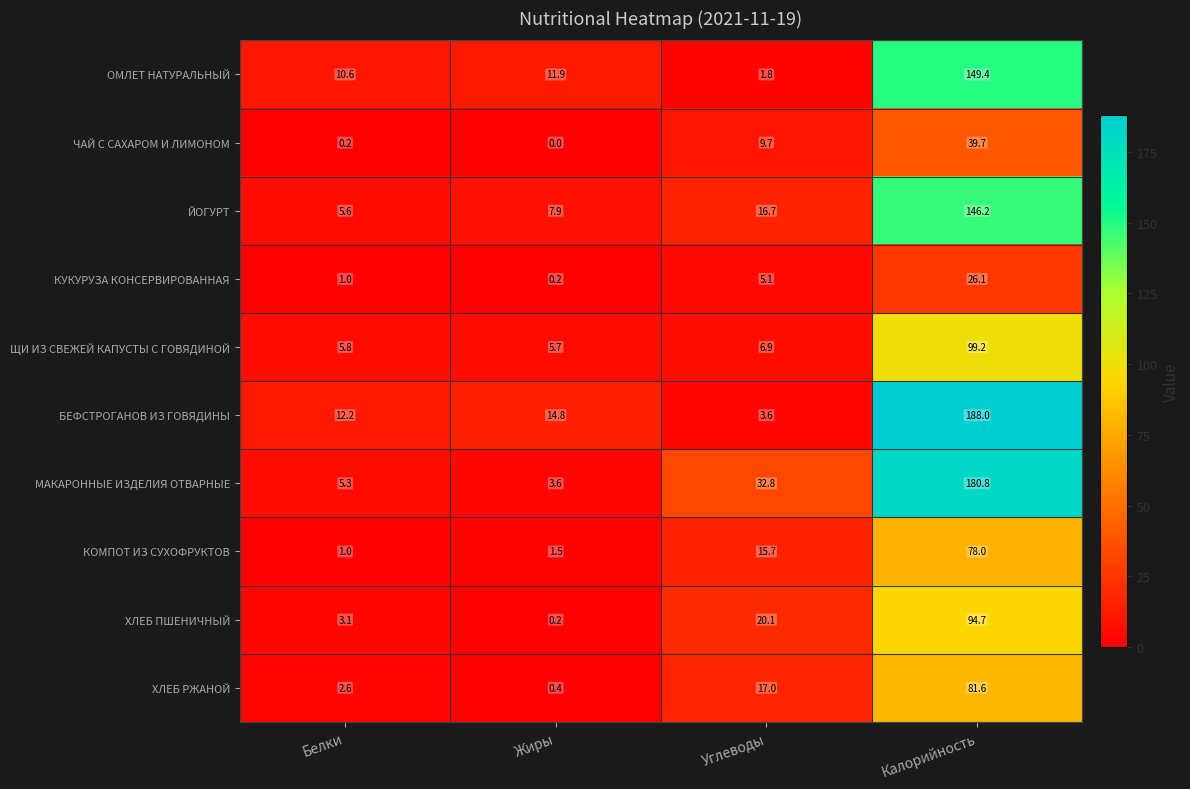

At which label does КУКУРУЗА КОНСЕРВИРОВАННАЯ reach its minimum?

Жиры